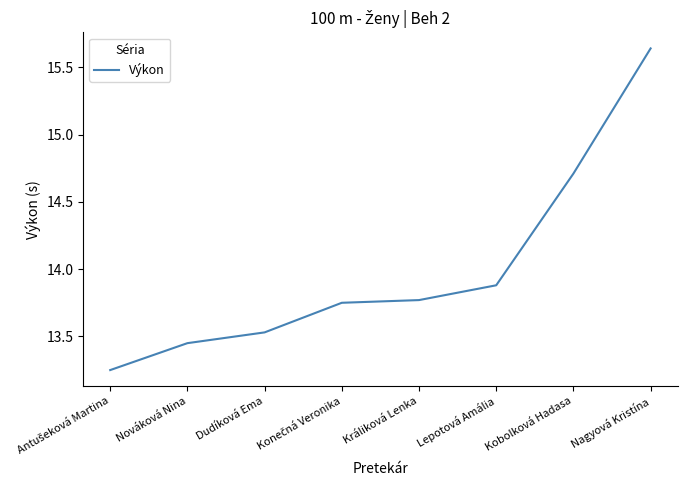

What position from the left is Nagyová Kristína?

8